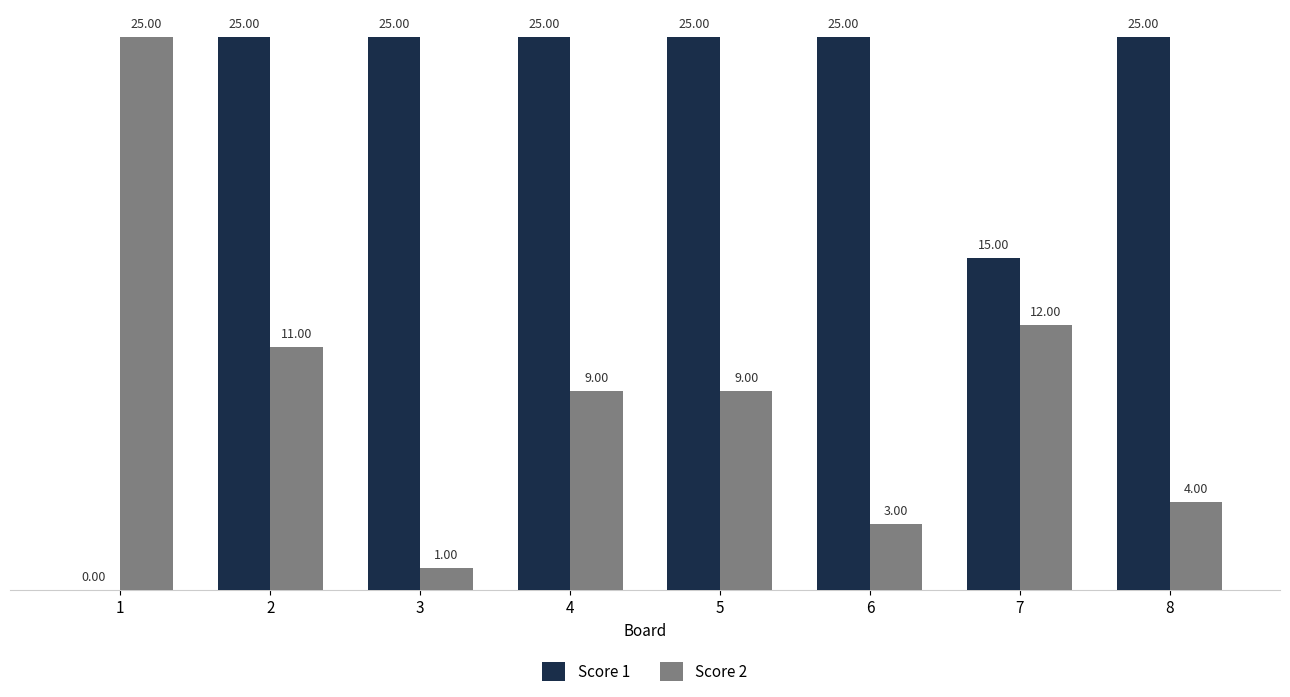

What is the total value across all series at 1?

25